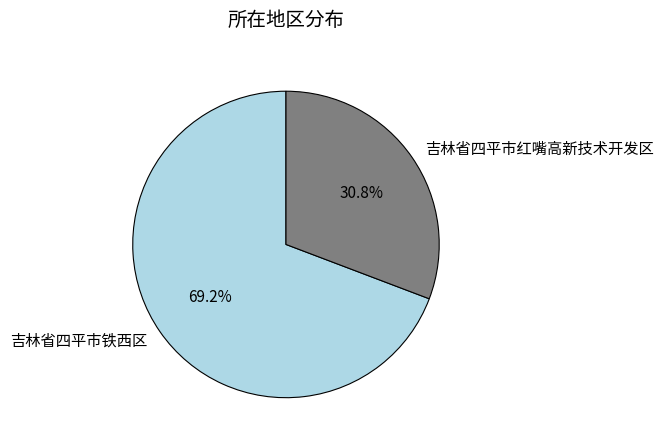

Do 吉林省四平市铁西区 and 吉林省四平市红嘴高新技术开发区 together represent more than half of the pie?

Yes